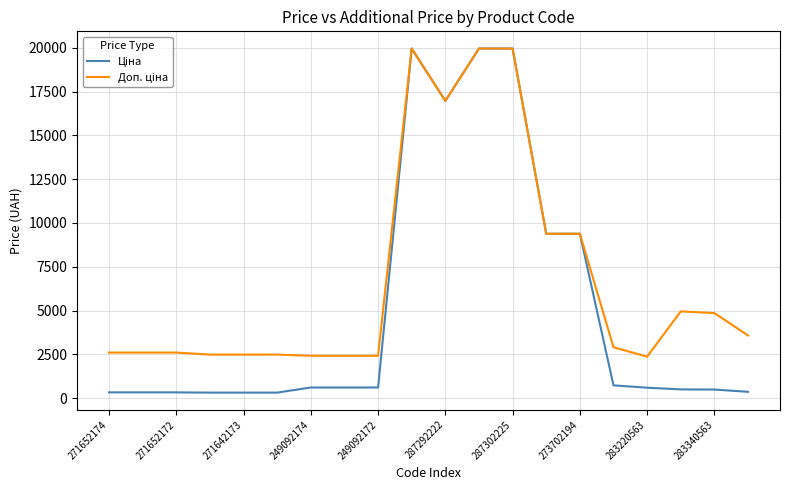

How many lines are shown in the chart?

2